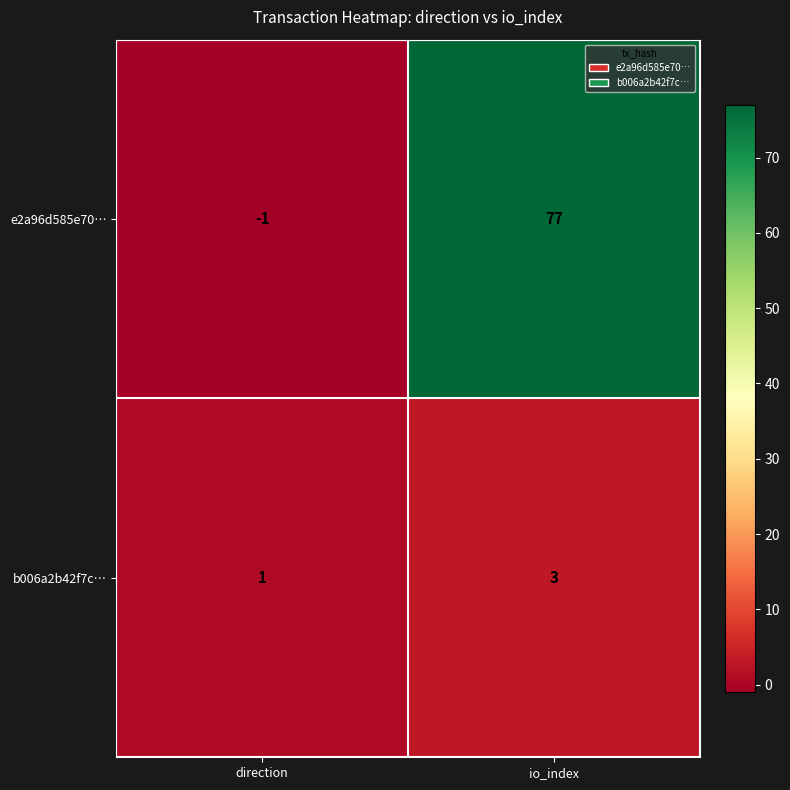

Is it true that b006a2b42f7c… equals 3 at io_index?

True